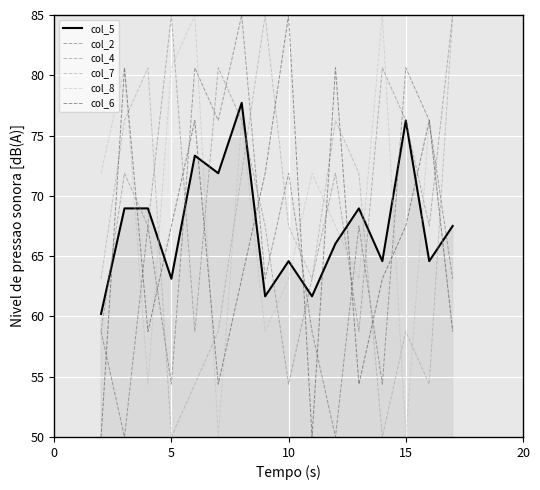

What is the greatest value displayed?

85.0